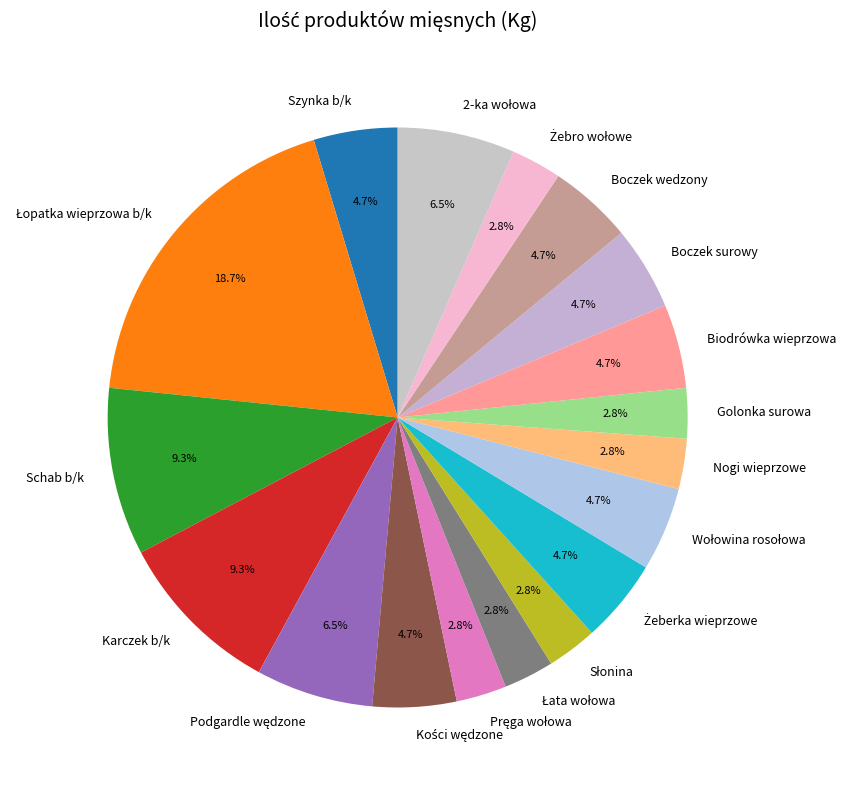

Is Schab b/k the majority of the pie?

No